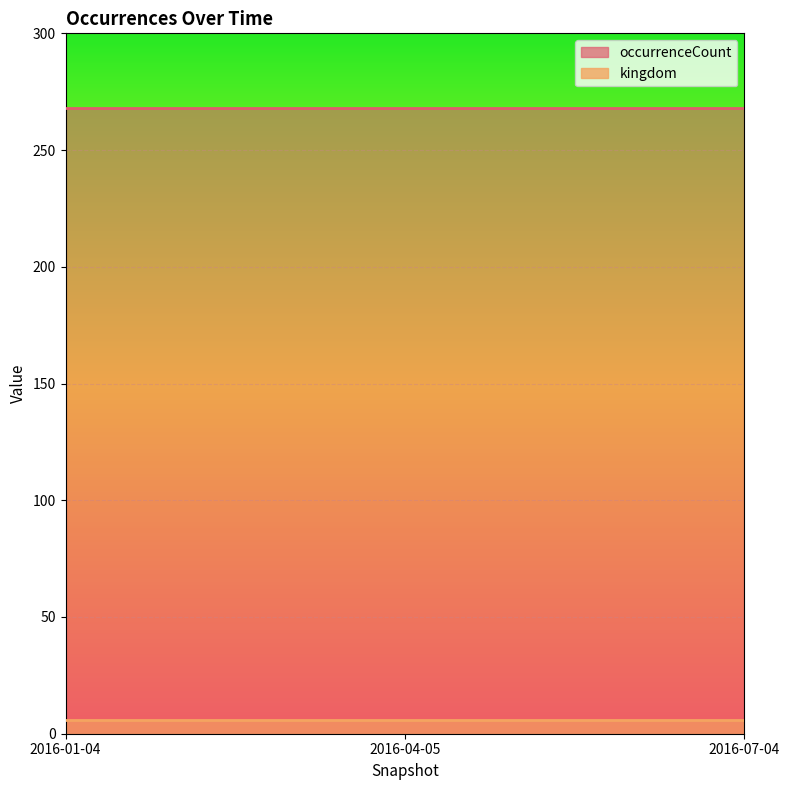

What is the difference between the highest and lowest values at 2016-01-04?

262